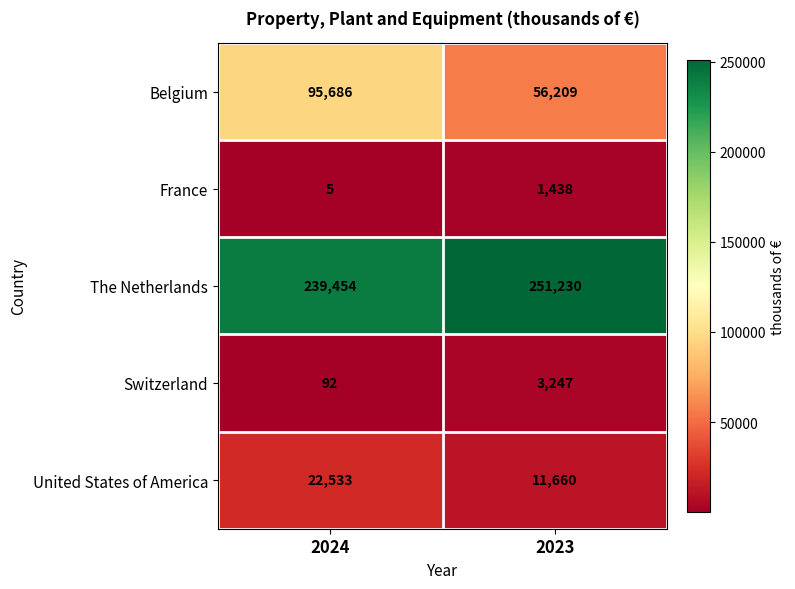

The The Netherlands series shows 239454 at 2024. True or false?

True